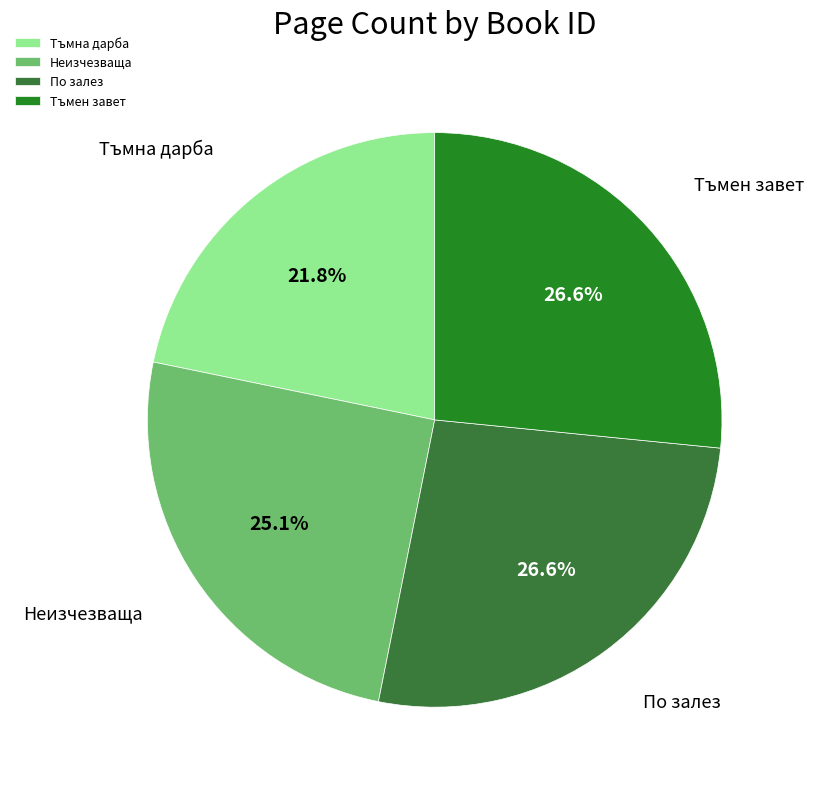

Does any single category account for the majority?

No